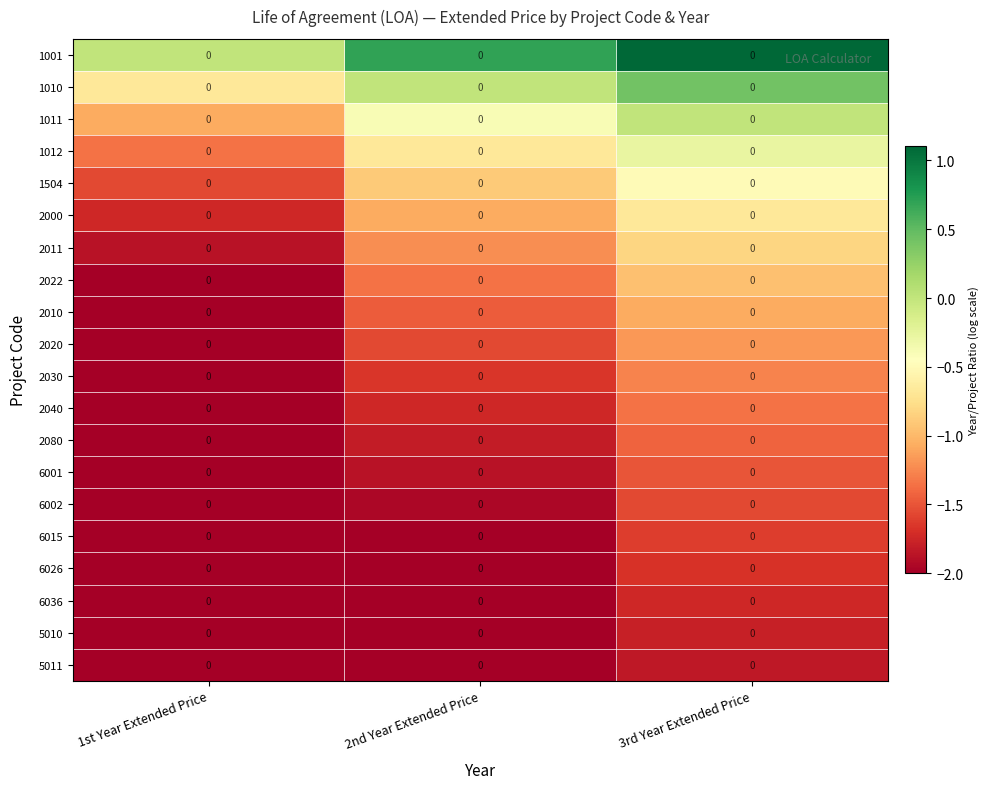

Reading left to right, what are all the values shown in this chart?

1001: 1st Year Extended Price=0.0	2nd Year Extended Price=0.0	3rd Year Extended Price=0.0
1010: 1st Year Extended Price=0.0	2nd Year Extended Price=0.0	3rd Year Extended Price=0.0
1011: 1st Year Extended Price=0.0	2nd Year Extended Price=0.0	3rd Year Extended Price=0.0
1012: 1st Year Extended Price=0.0	2nd Year Extended Price=0.0	3rd Year Extended Price=0.0
1504: 1st Year Extended Price=0.0	2nd Year Extended Price=0.0	3rd Year Extended Price=0.0
2000: 1st Year Extended Price=0.0	2nd Year Extended Price=0.0	3rd Year Extended Price=0.0
2011: 1st Year Extended Price=0.0	2nd Year Extended Price=0.0	3rd Year Extended Price=0.0
2022: 1st Year Extended Price=0.0	2nd Year Extended Price=0.0	3rd Year Extended Price=0.0
2010: 1st Year Extended Price=0.0	2nd Year Extended Price=0.0	3rd Year Extended Price=0.0
2020: 1st Year Extended Price=0.0	2nd Year Extended Price=0.0	3rd Year Extended Price=0.0
2030: 1st Year Extended Price=0.0	2nd Year Extended Price=0.0	3rd Year Extended Price=0.0
2040: 1st Year Extended Price=0.0	2nd Year Extended Price=0.0	3rd Year Extended Price=0.0
2080: 1st Year Extended Price=0.0	2nd Year Extended Price=0.0	3rd Year Extended Price=0.0
6001: 1st Year Extended Price=0.0	2nd Year Extended Price=0.0	3rd Year Extended Price=0.0
6002: 1st Year Extended Price=0.0	2nd Year Extended Price=0.0	3rd Year Extended Price=0.0
6015: 1st Year Extended Price=0.0	2nd Year Extended Price=0.0	3rd Year Extended Price=0.0
6026: 1st Year Extended Price=0.0	2nd Year Extended Price=0.0	3rd Year Extended Price=0.0
6036: 1st Year Extended Price=0.0	2nd Year Extended Price=0.0	3rd Year Extended Price=0.0
5010: 1st Year Extended Price=0.0	2nd Year Extended Price=0.0	3rd Year Extended Price=0.0
5011: 1st Year Extended Price=0.0	2nd Year Extended Price=0.0	3rd Year Extended Price=0.0